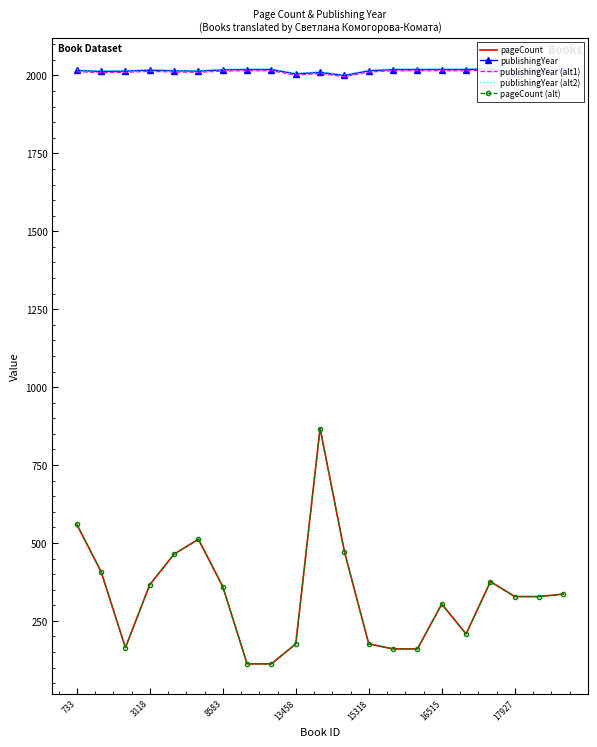

True or false: publishingYear (alt1) and pageCount cross at least once.

False